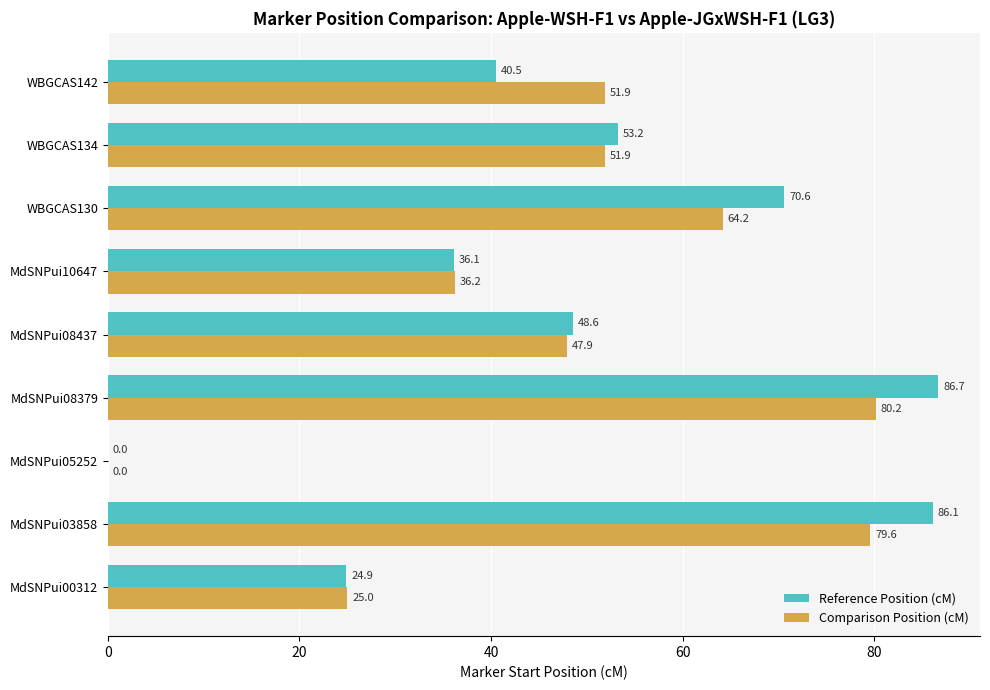

What is the sum of all Reference Position (cM) values?

446.7